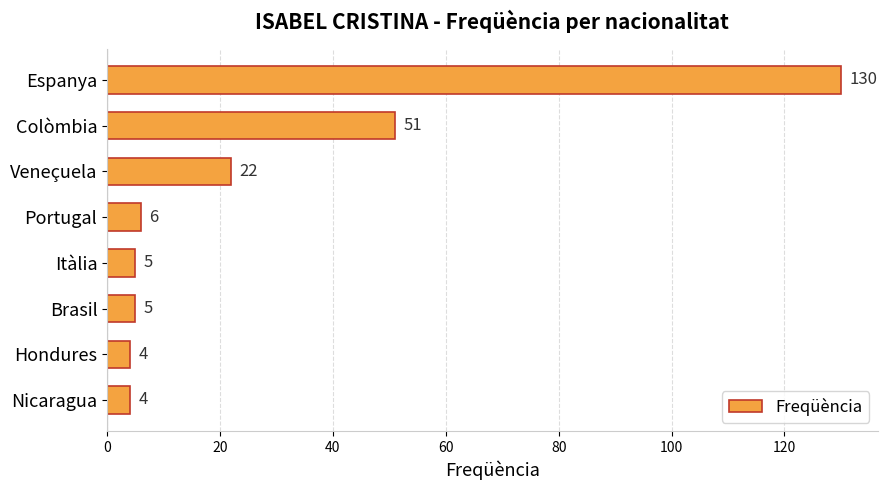

How many categories are shown in the chart?

8